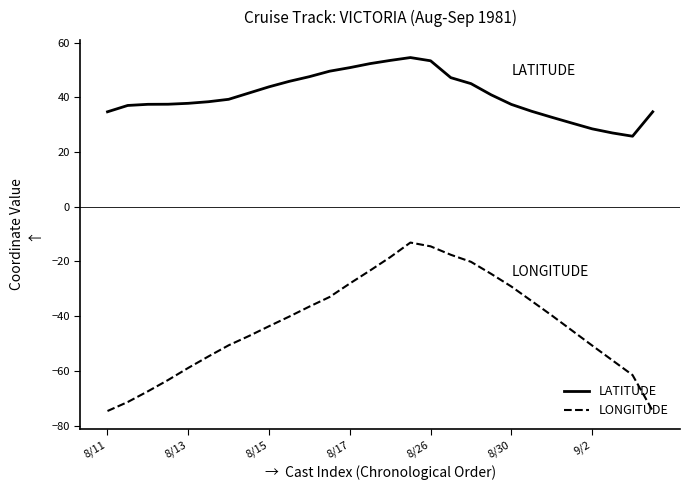

True or false: LATITUDE and LONGITUDE cross at least once.

False